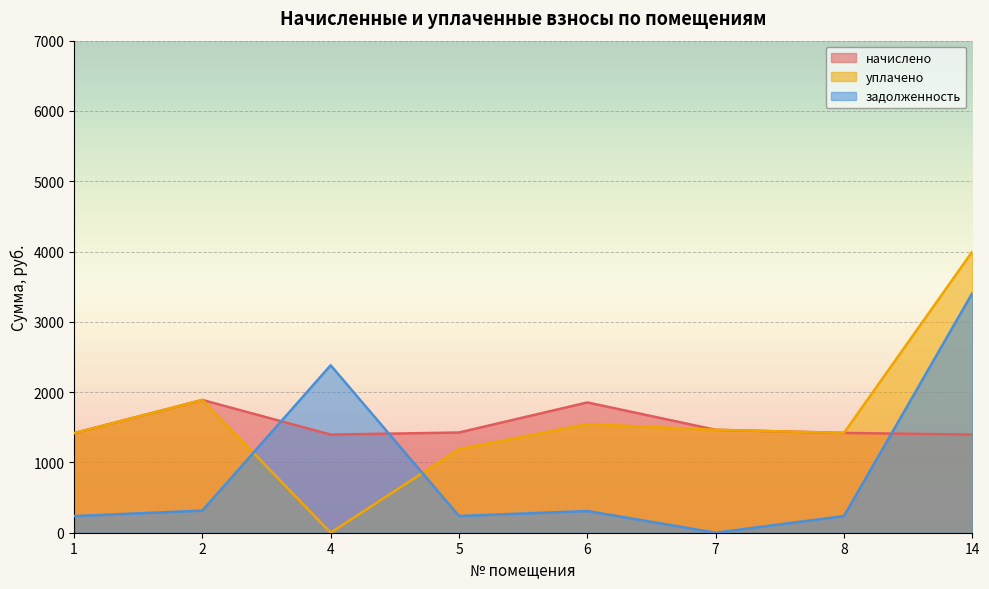

True or false: задолженность has a value of 236.6 at 8.

True